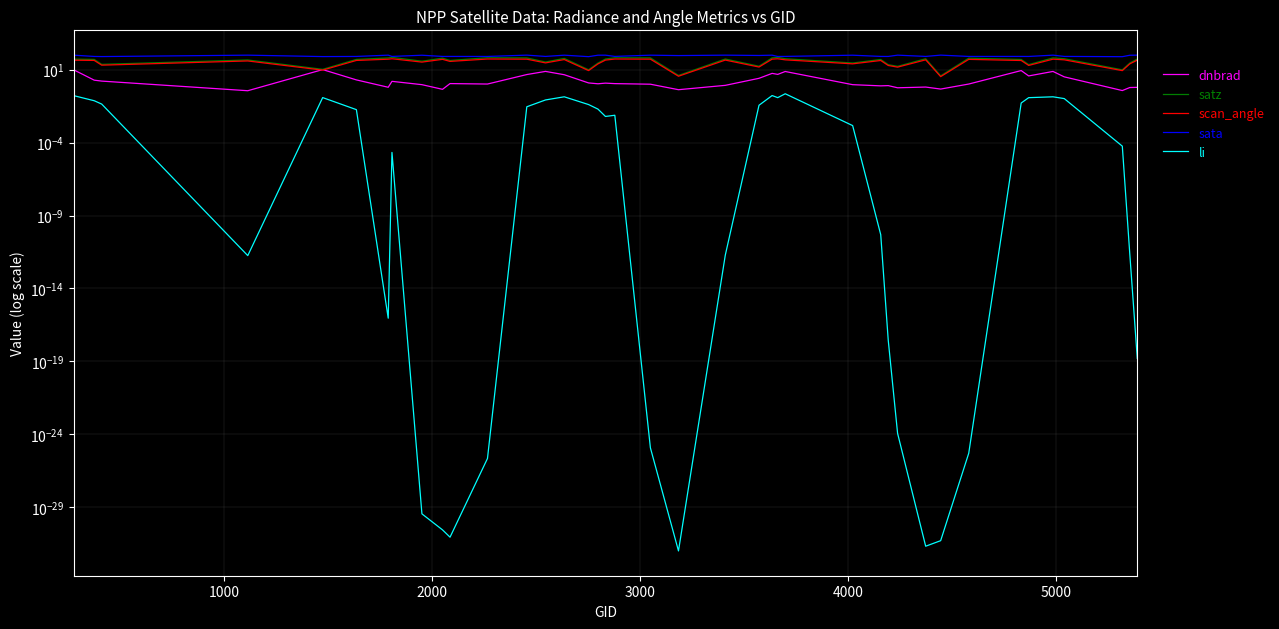

True or false: satz and sata intersect in this chart.

False